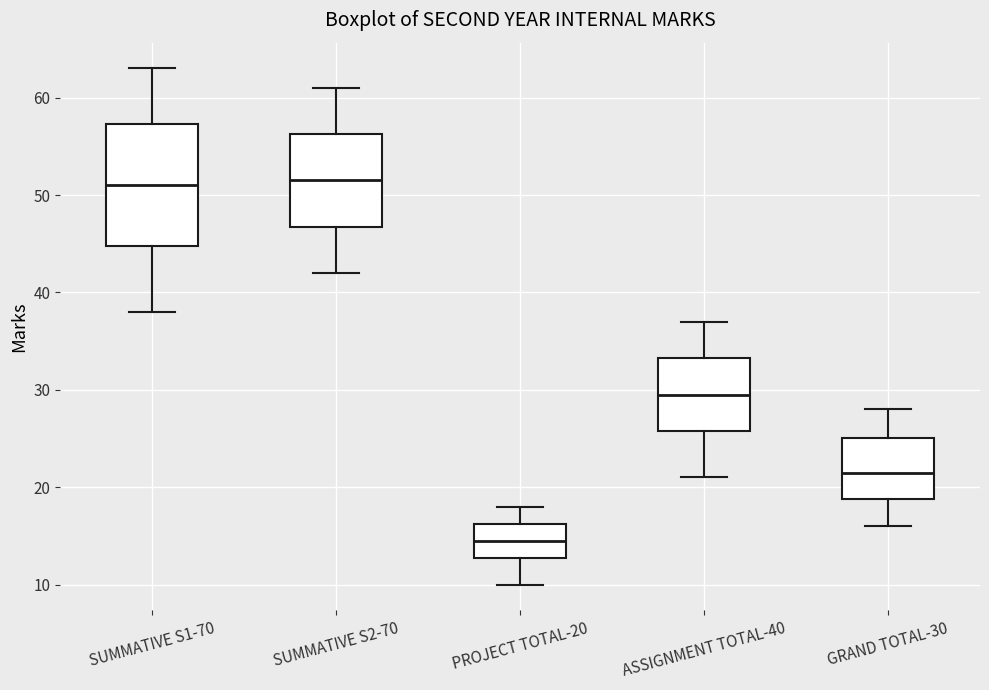

Which box is the tallest, from its lower edge to its upper edge?

SUMMATIVE S1-70